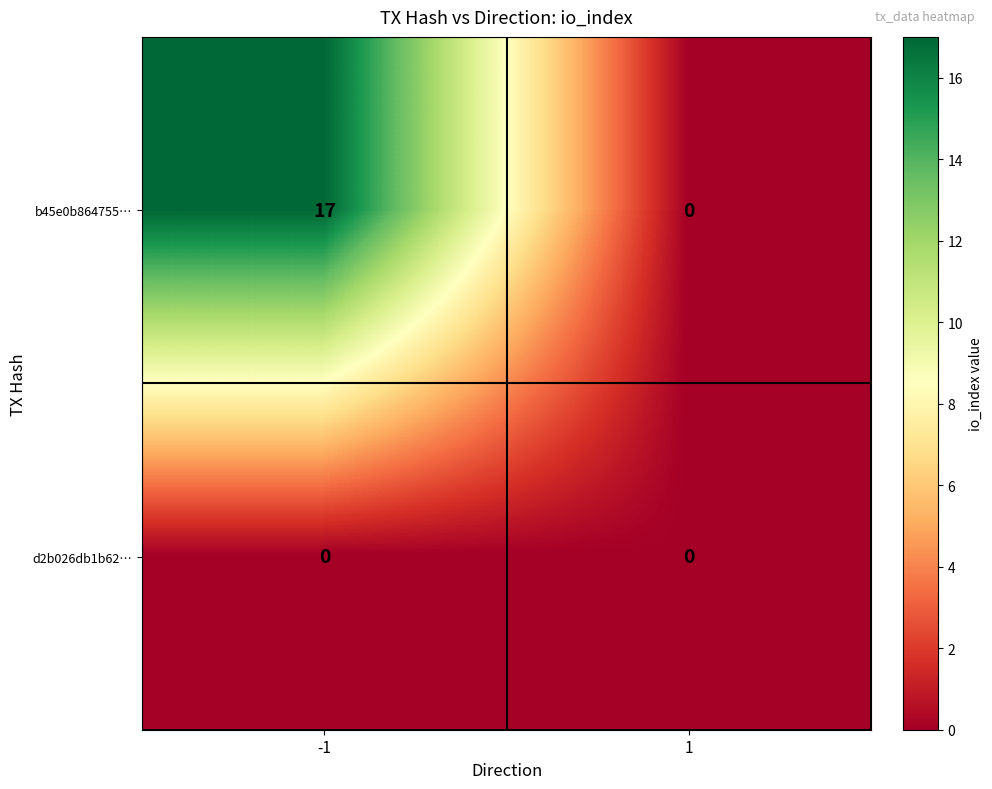

Rank the series at -1 from highest to lowest value.

b45e0b864755…, d2b026db1b62…